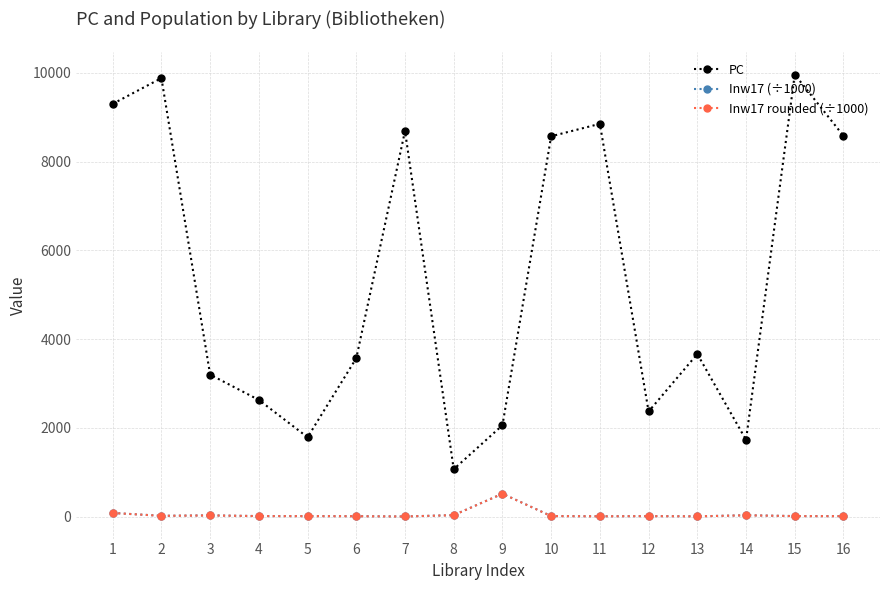

True or false: PC and Inw17 (÷1000) cross at least once.

False